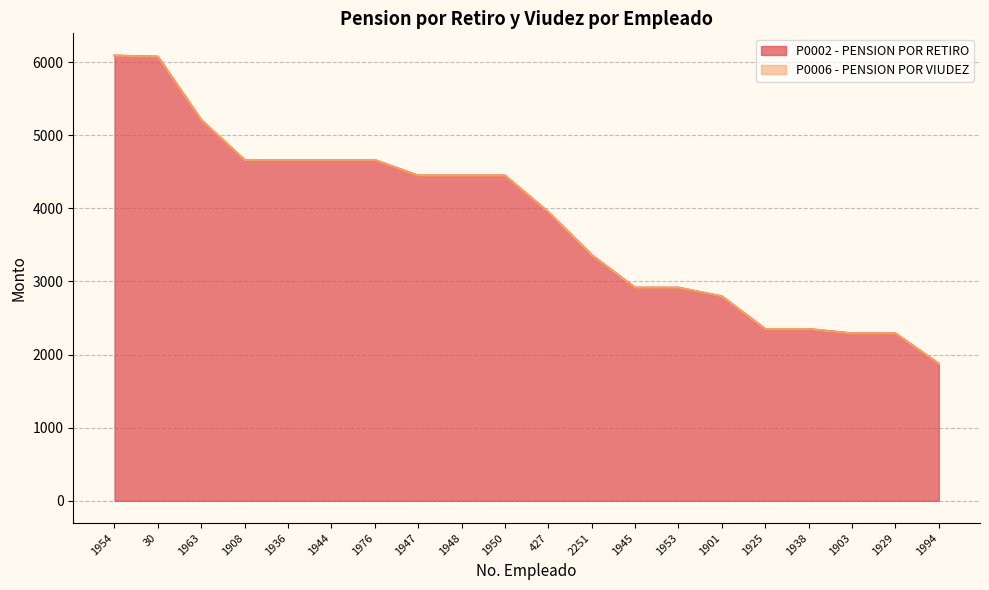

What is the ratio of the value at 1944 to the value at 1936?

1.0